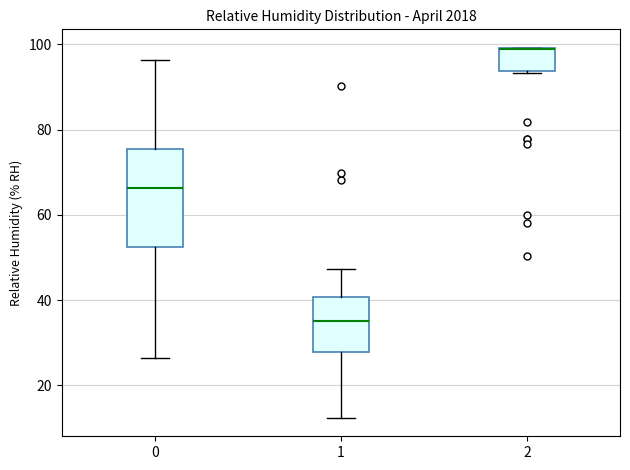

Reading left to right, transcribe this box plot: for each box, give where its median line is, the range the box spans, and where its two whiskers end, as read against the y-axis. The values are not printed on the chart, so give them approximately, as read against the axis.

0: median 66, box 52 to 76, whiskers 26 to 96
1: median 36, box 28 to 40, whiskers 12 to 48
2: median 98 (drawn on the box's upper edge), box 94 to 100, whiskers 94 to 100